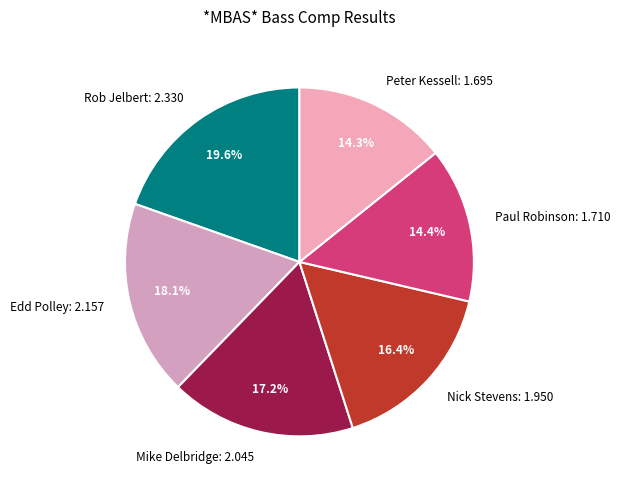

How much of the chart is everything except Edd Polley?

81.9%